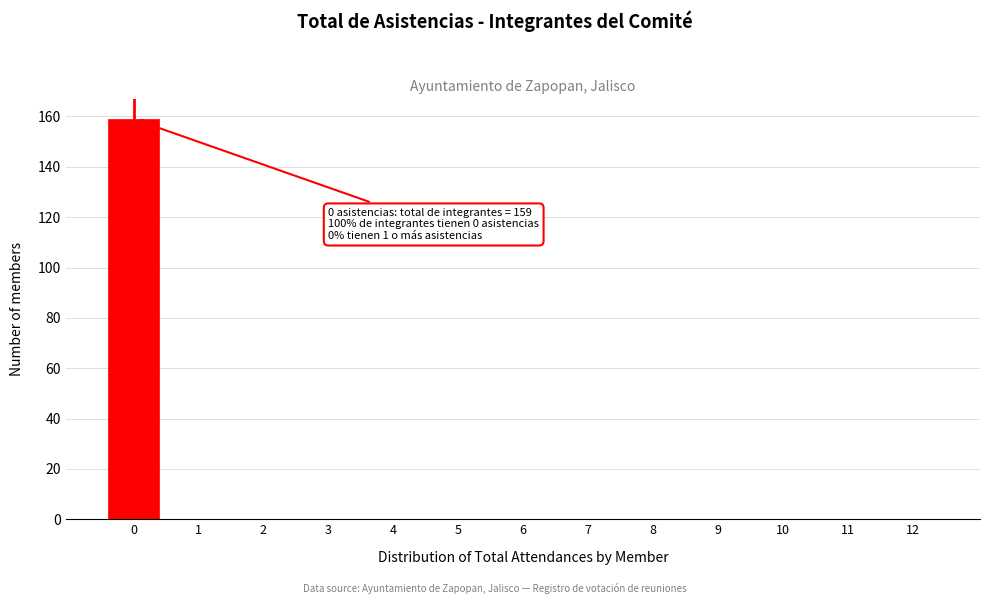

Reading left to right, what are all the values shown in this chart?

0=159	1=0	2=0	3=0	4=0	5=0	6=0	7=0	8=0	9=0	10=0	11=0	12=0